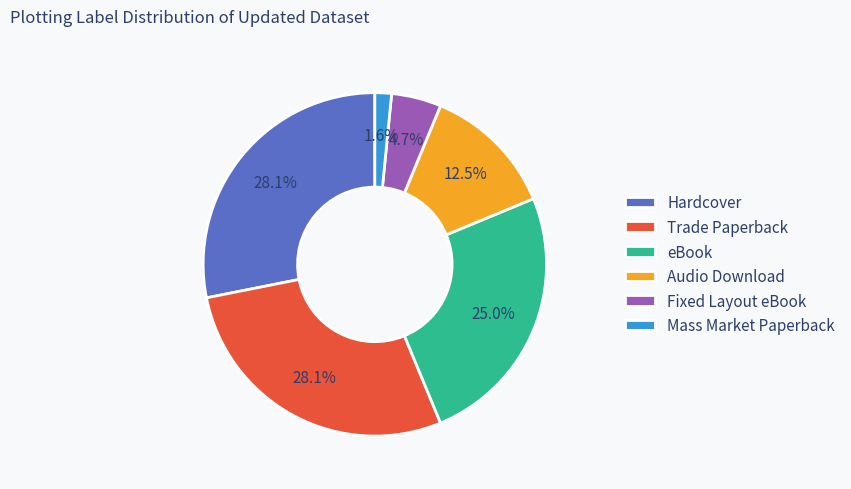

To the nearest percent, what is the difference between the Mass Market Paperback and Fixed Layout eBook slice percentages?

3%